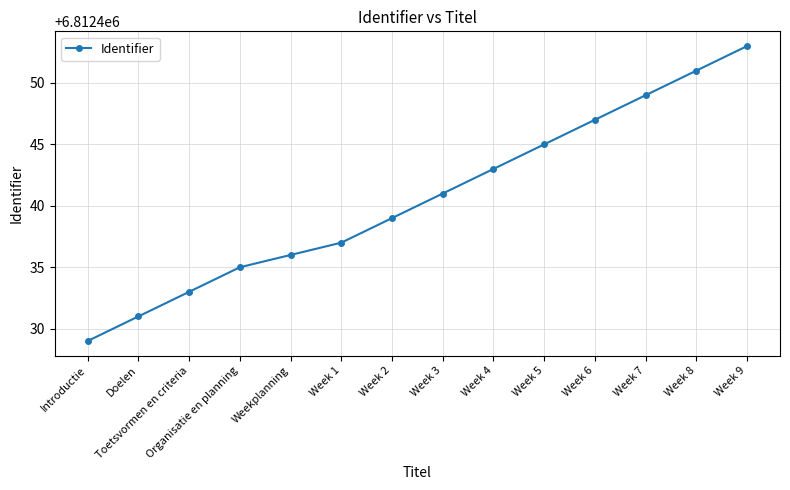

How many distinct data groups are displayed?

1